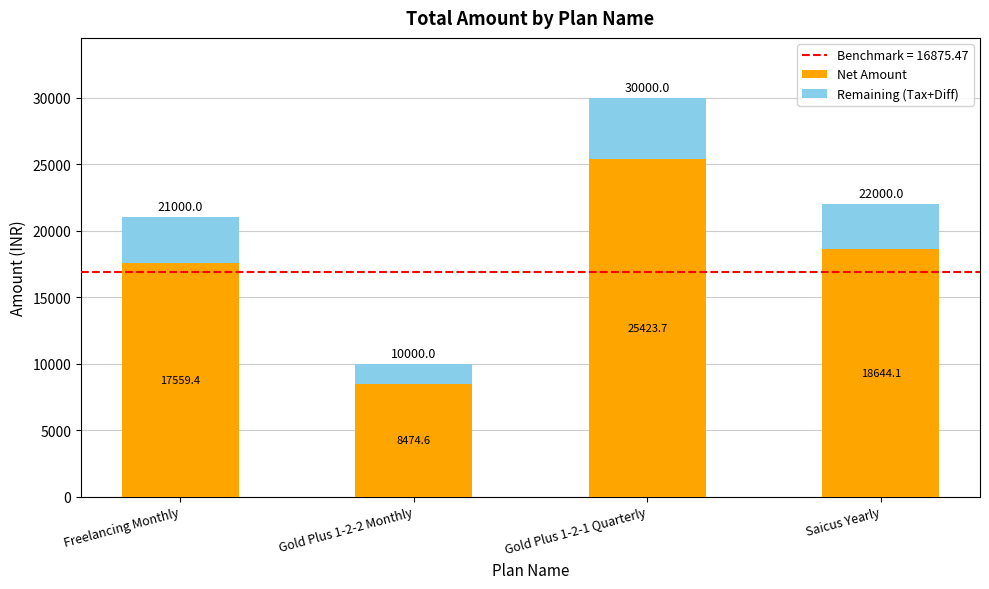

Is it true that Net Amount equals 18644.1 at Saicus Yearly?

True